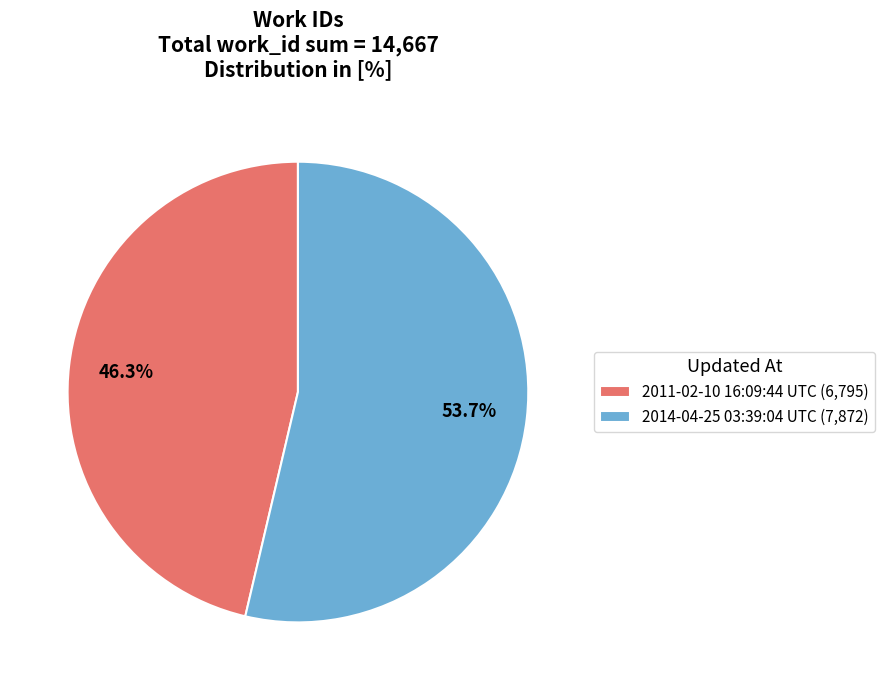

Between 2011-02-10 16:09:44 UTC (6,795) and 2014-04-25 03:39:04 UTC (7,872), which is larger?

2014-04-25 03:39:04 UTC (7,872)